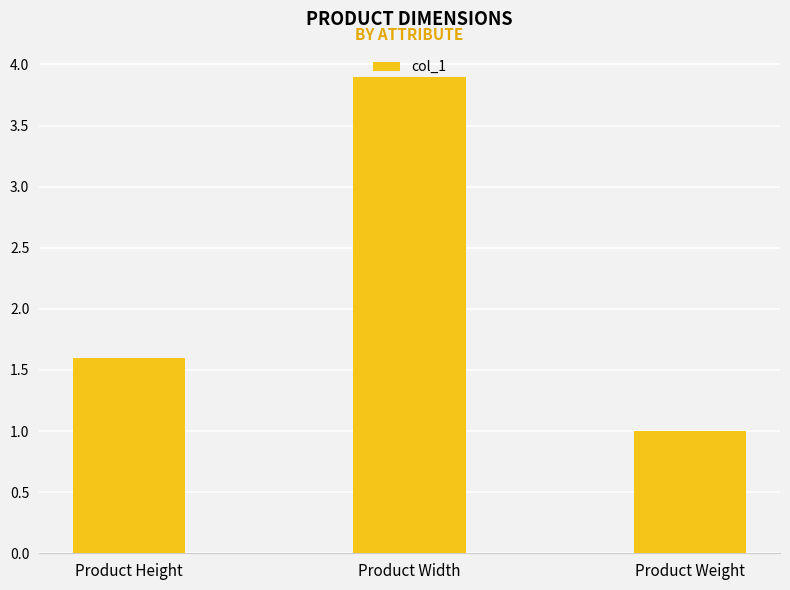

At which label is the value closest to 2?

Product Height